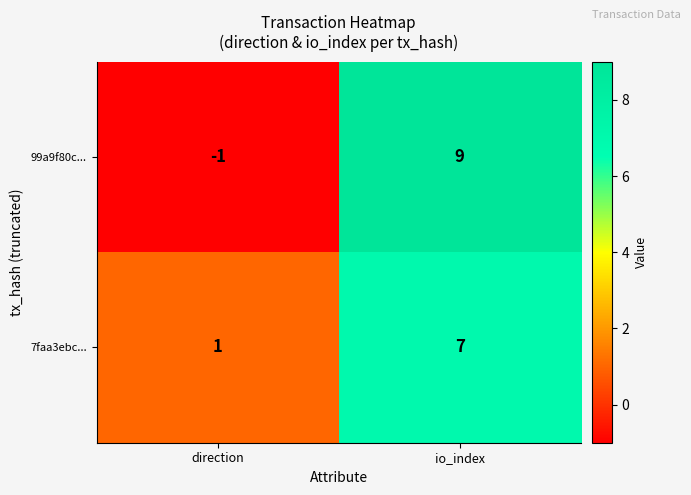

Which series changed the most between direction and io_index?

99a9f80c...